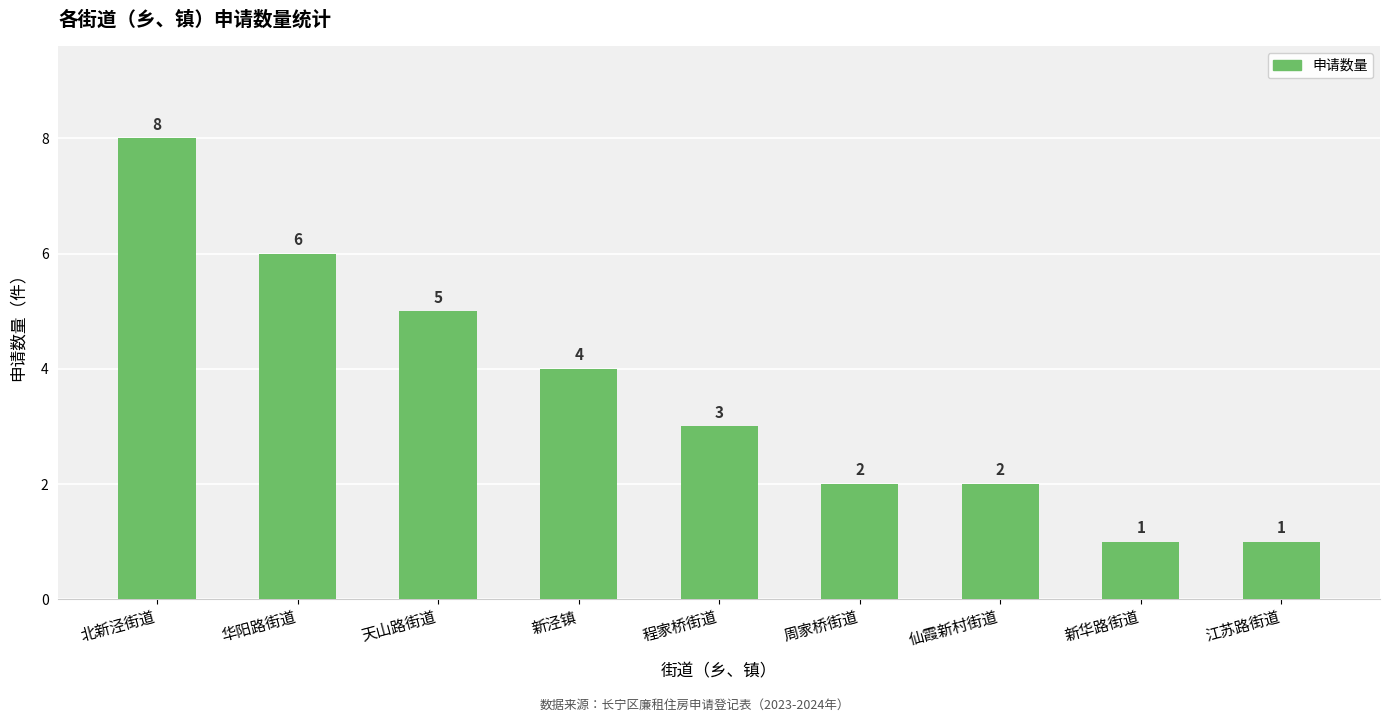

How many series are shown in this chart?

1